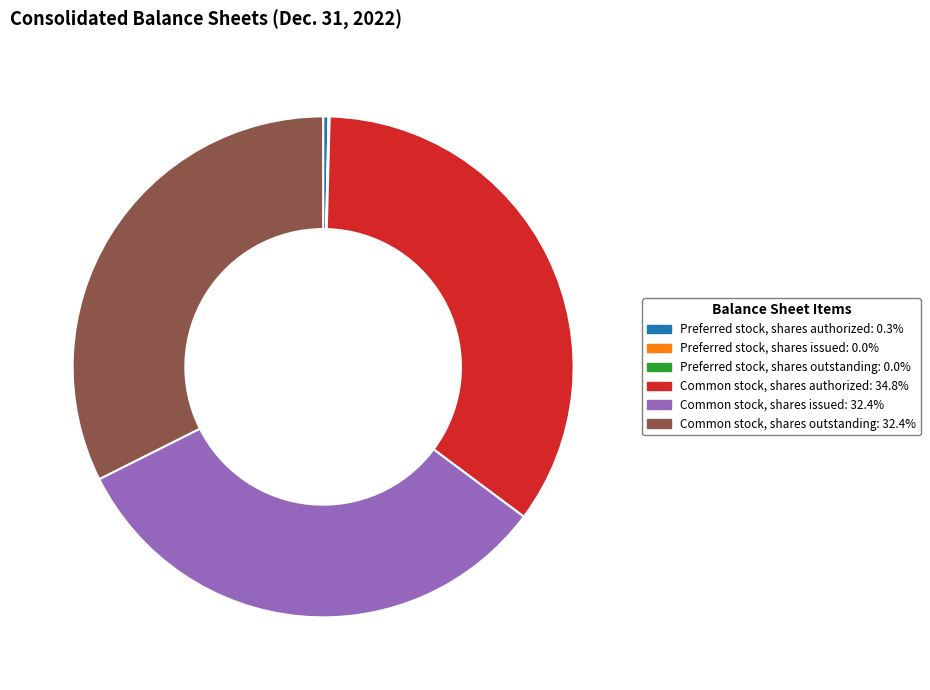

Is there any slice that represents more than half of the pie?

No